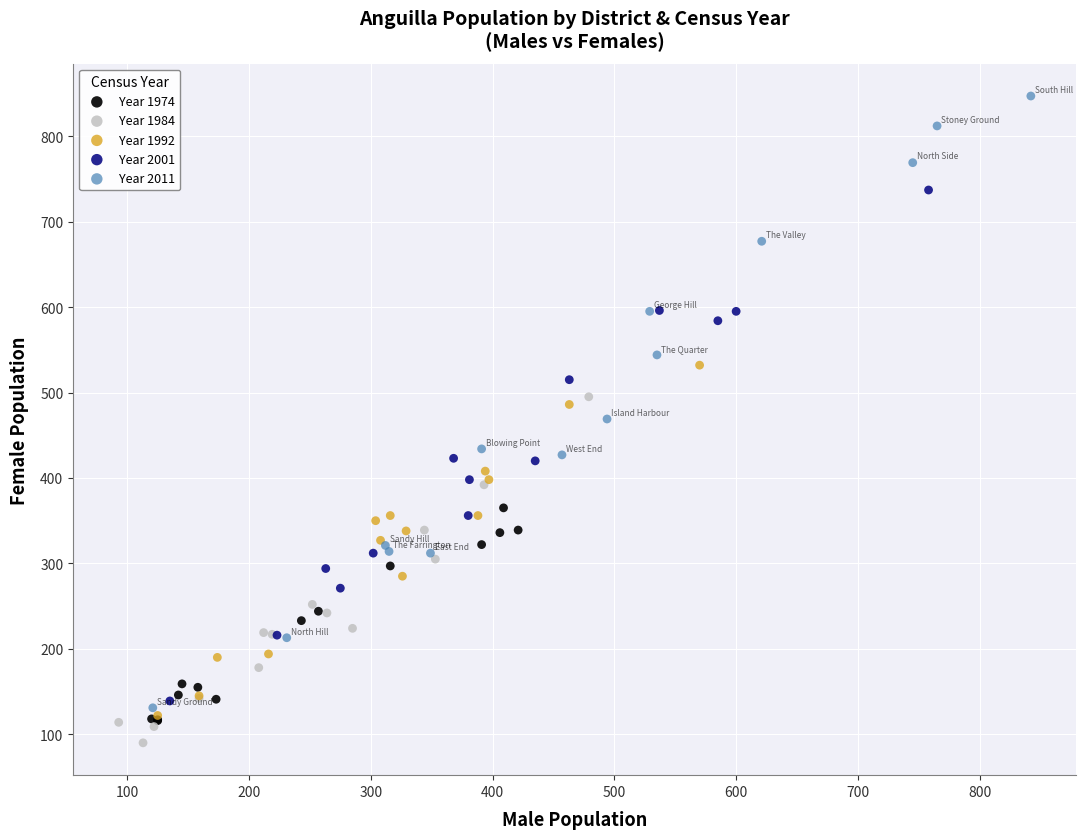

Which series has the largest Y range (max minus min)?

Year 2011